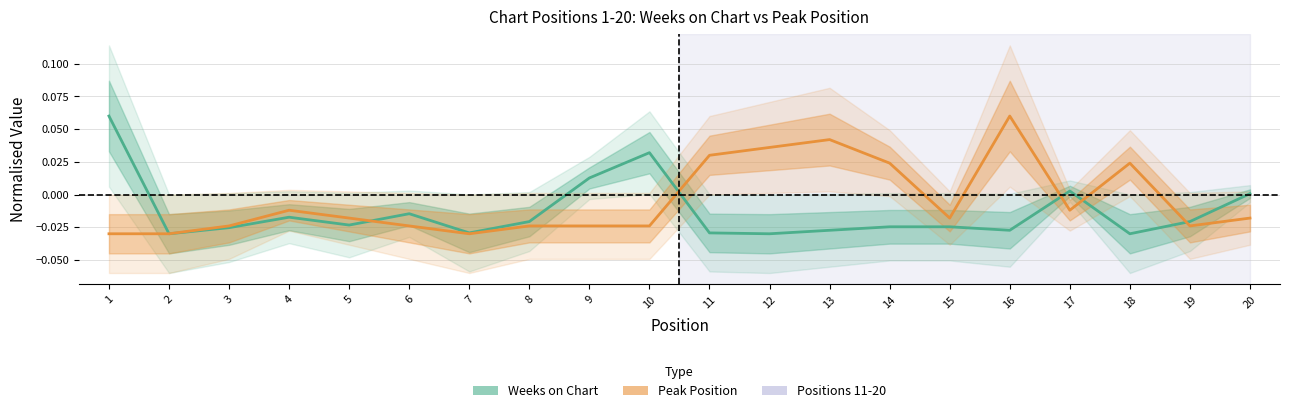

What is the sum of all Peak Position values?

-0.1